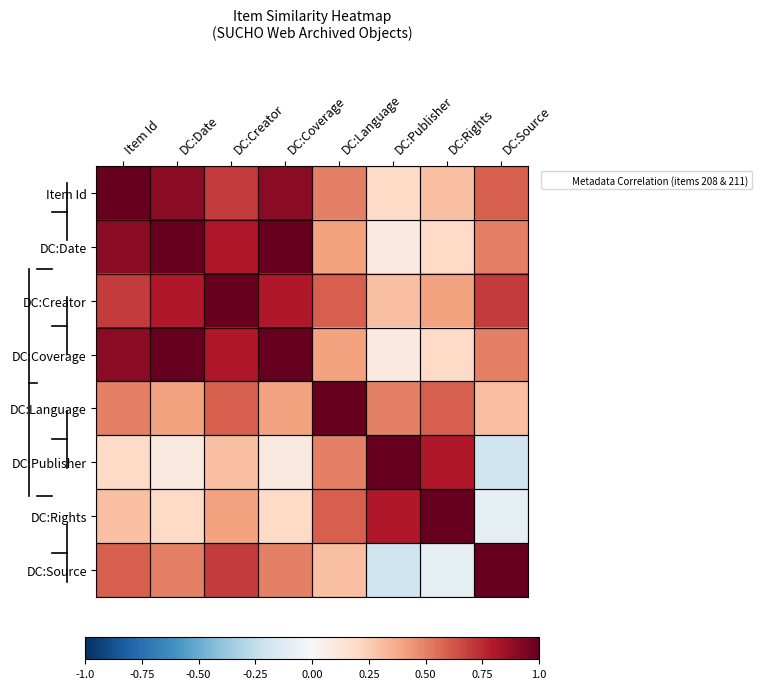

Between DC:Coverage and DC:Publisher, which is larger?

DC:Coverage